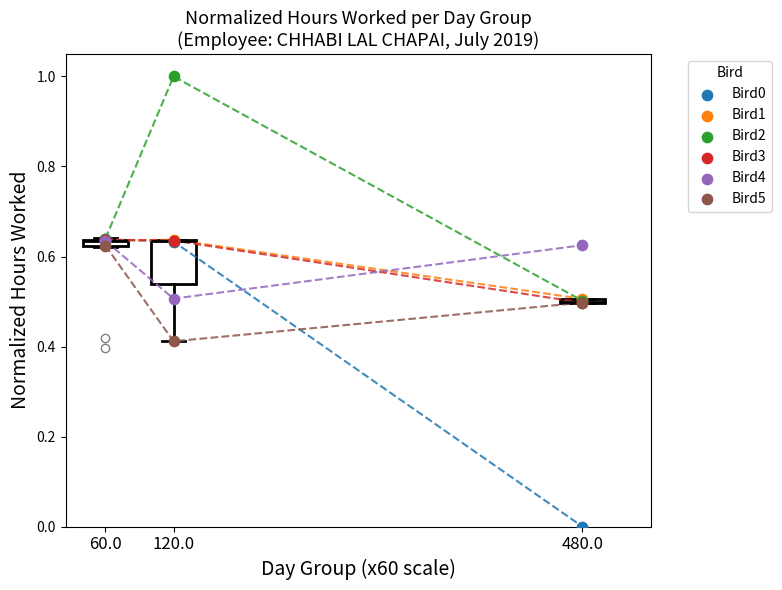

Which series contains the highest Y value?

Bird2